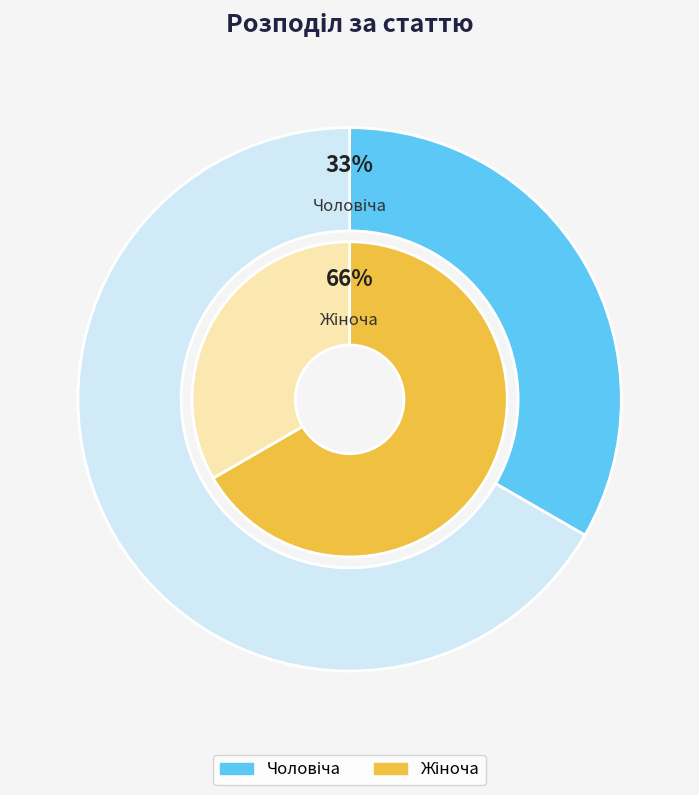

Between Чоловіча and Жіноча, which is larger?

Жіноча